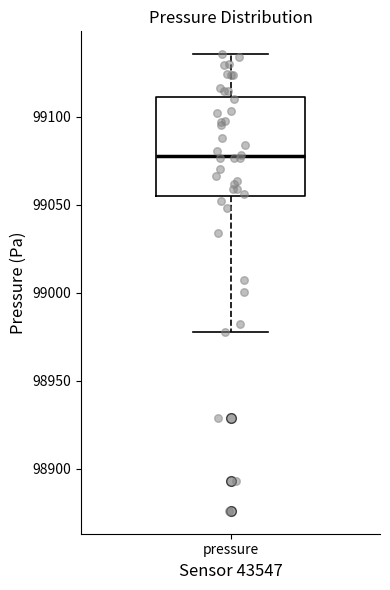

Where does the upper whisker of the box for pressure end on the y-axis? The values are not printed on the chart, so give them approximately, as read against the axis.

99135